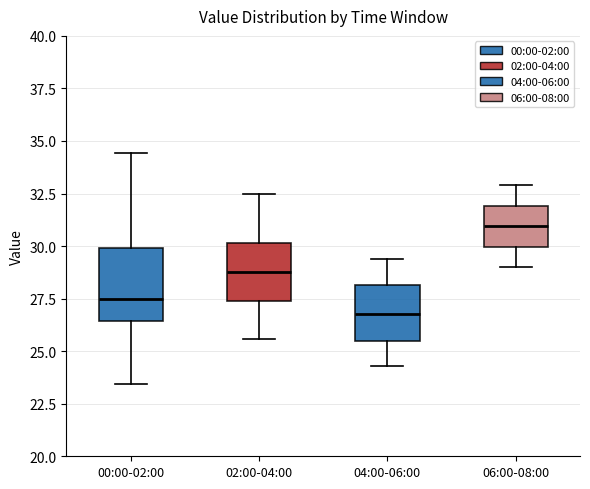

Reading left to right, transcribe this box plot: for each box, give where its median line is, the range the box spans, and where its two whiskers end, as read against the y-axis. The values are not printed on the chart, so give them approximately, as read against the axis.

00:00-02:00: median 27.5, box 26.5 to 30.0, whiskers 23.5 to 34.5
02:00-04:00: median 29.0, box 27.5 to 30.0, whiskers 25.5 to 32.5
04:00-06:00: median 27.0, box 25.5 to 28.0, whiskers 24.5 to 29.5
06:00-08:00: median 31.0, box 30.0 to 32.0, whiskers 29.0 to 33.0